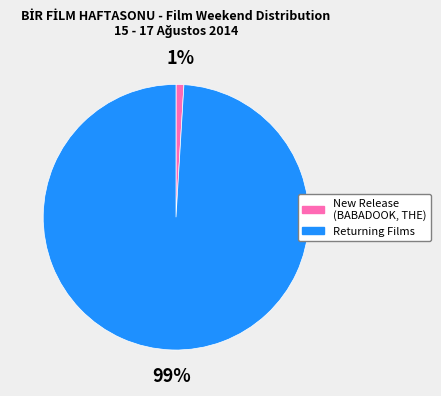

To the nearest percent, what is the difference between the largest and smallest slice percentages?

98%